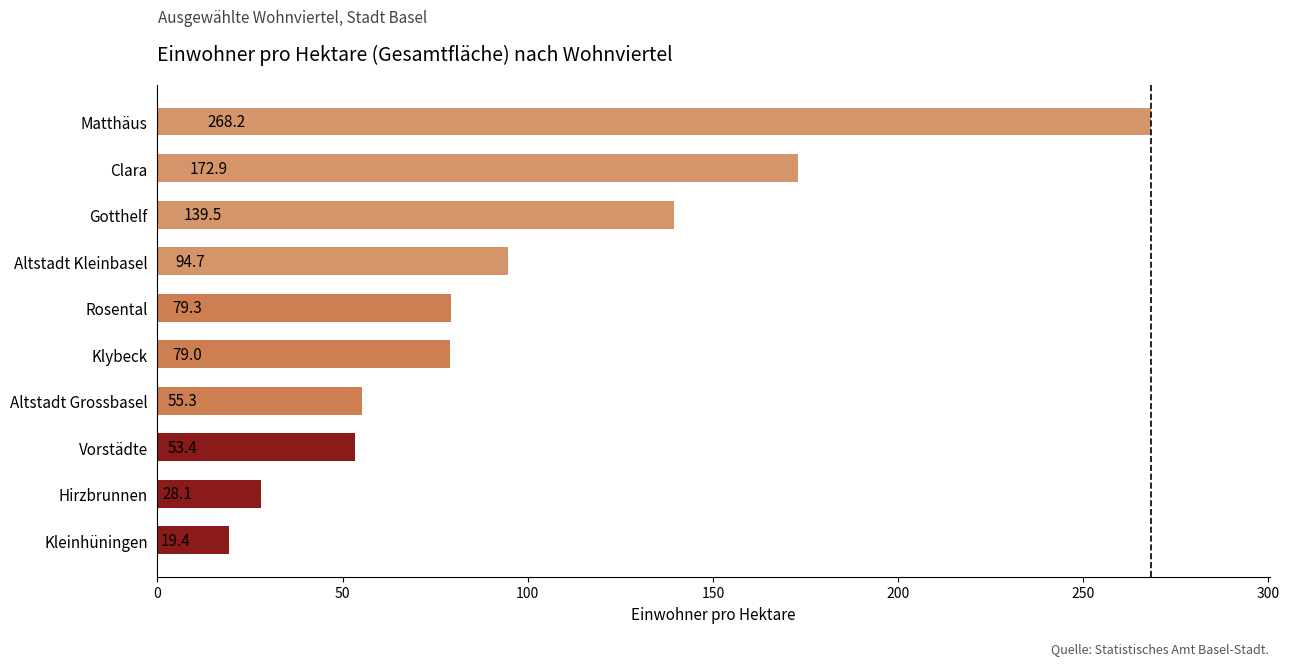

What is the ratio of the value at Klybeck to the value at Gotthelf?

0.6